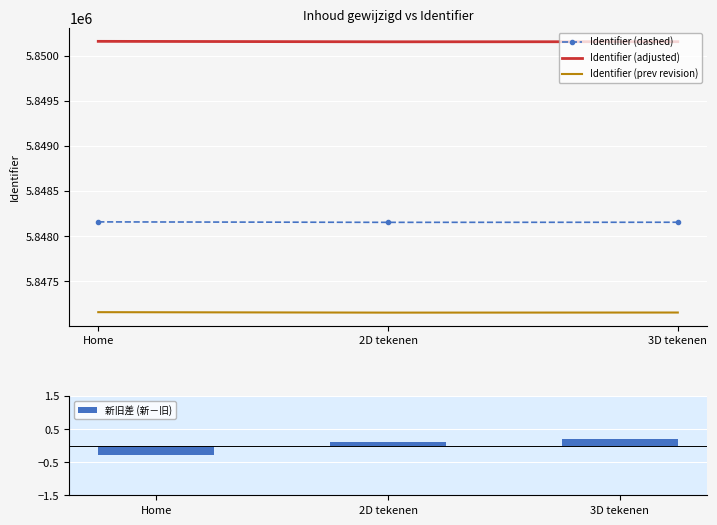

Read the Identifier (prev revision) value at 2D tekenen.

5847152